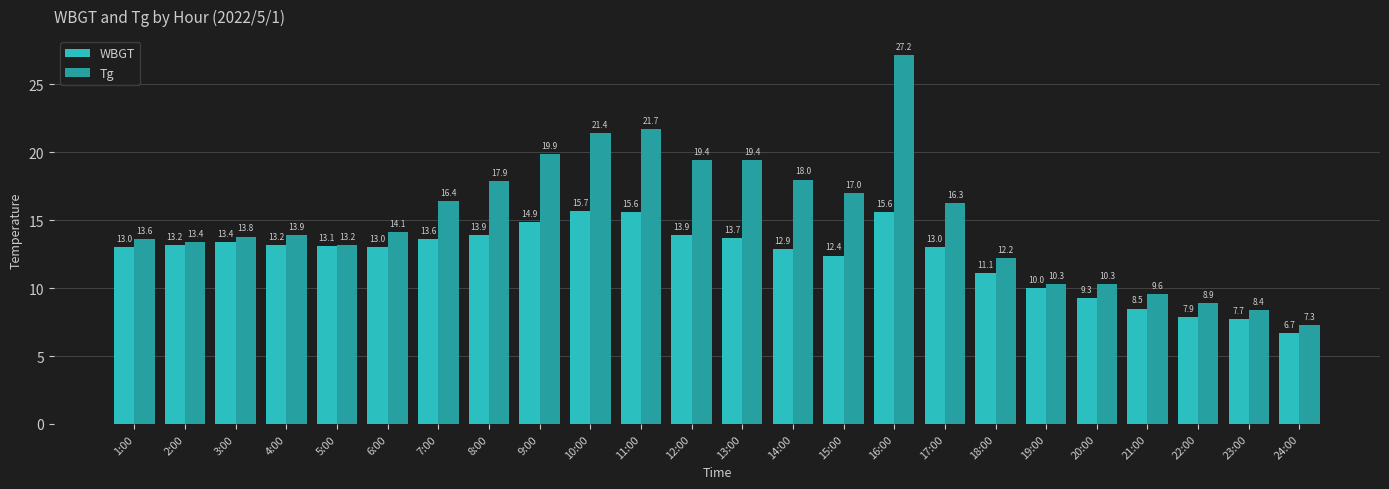

What is the label of the 2nd bar from the left?

2:00